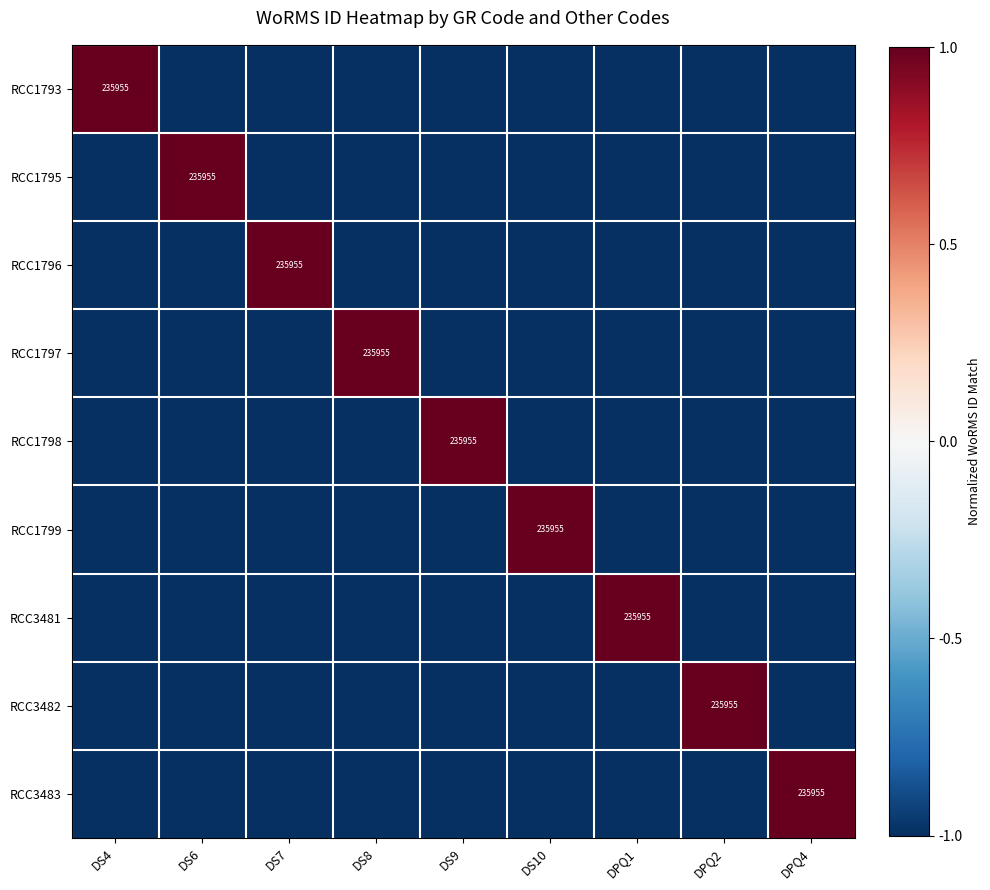

How many data points does each series have?

9